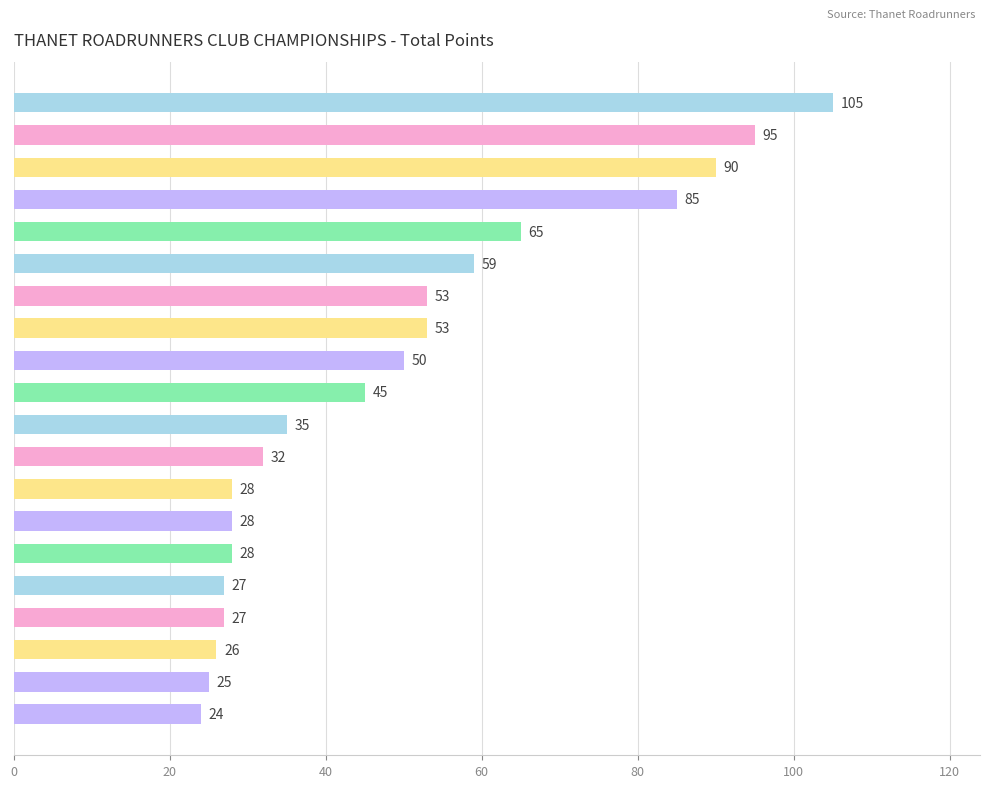

What is the label of the 17th bar from the top?

Pascoe Chris